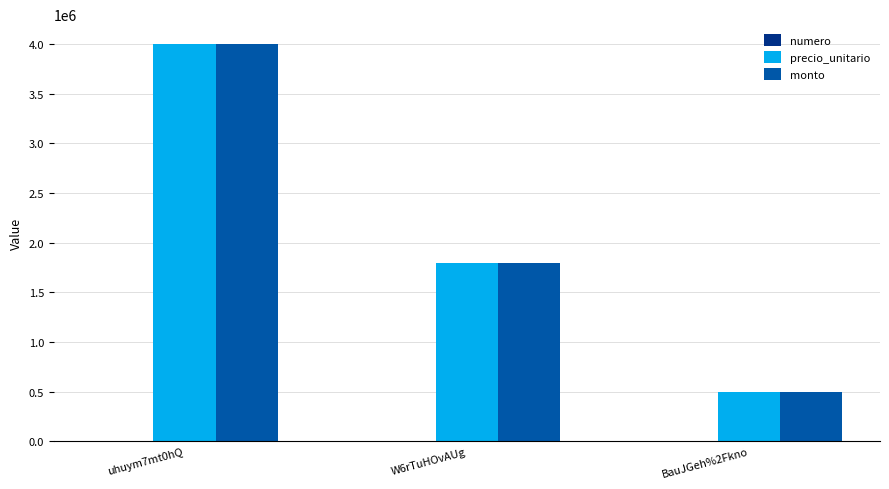

At which category is the sum across all series the highest?

uhuym7mt0hQ